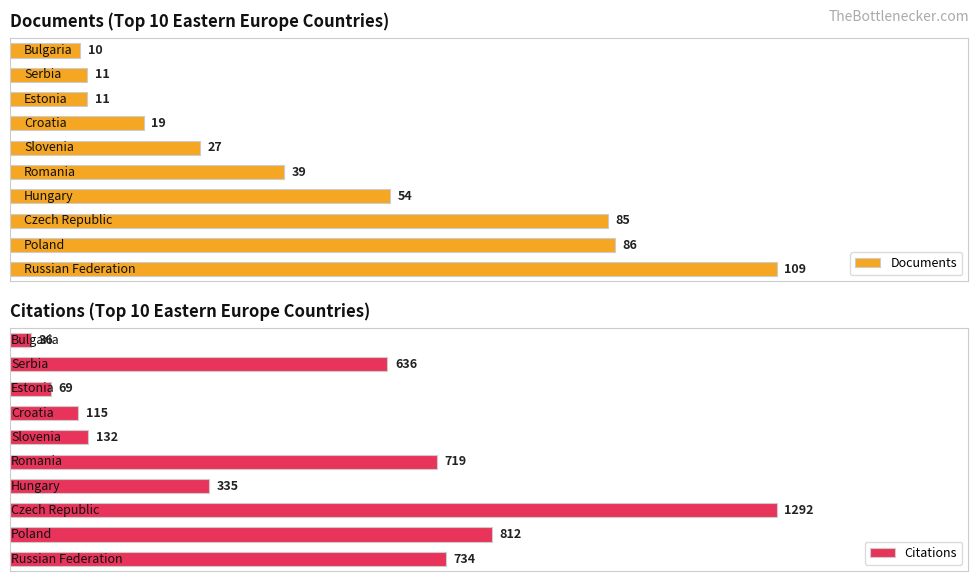

At which label is Citations closest to 647?

Serbia